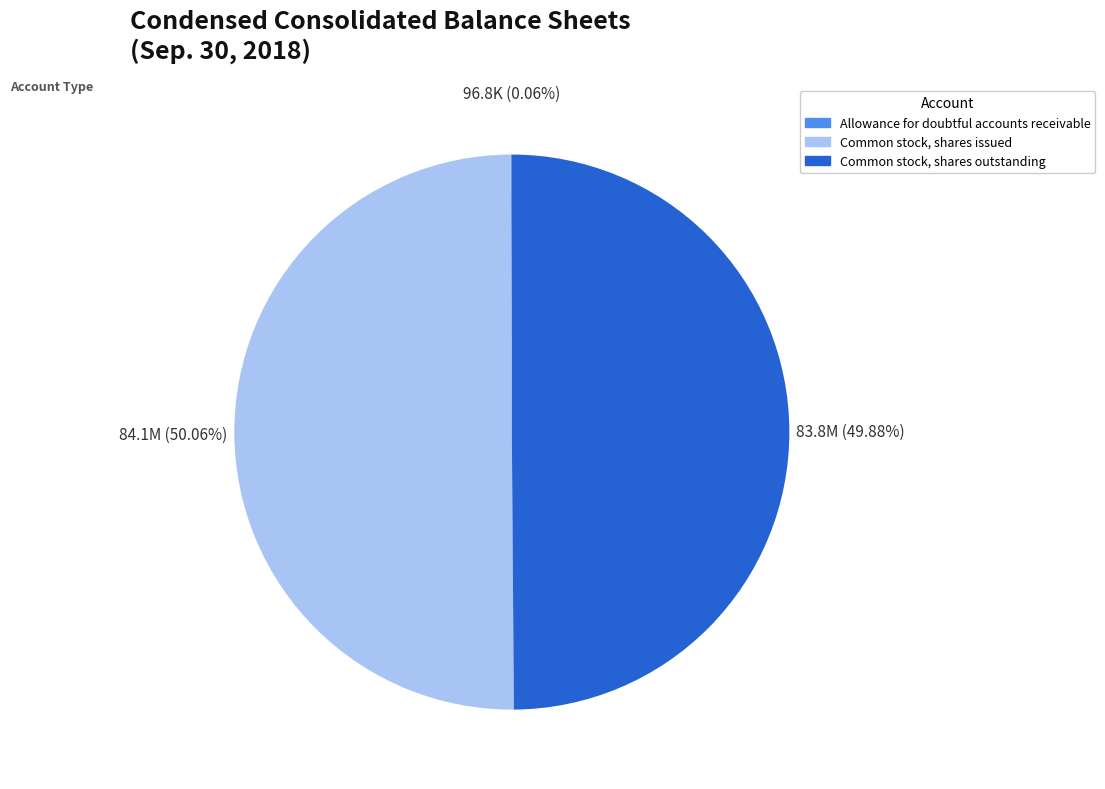

Combined, do Common stock, shares issued and Common stock, shares outstanding account for over 50%?

Yes